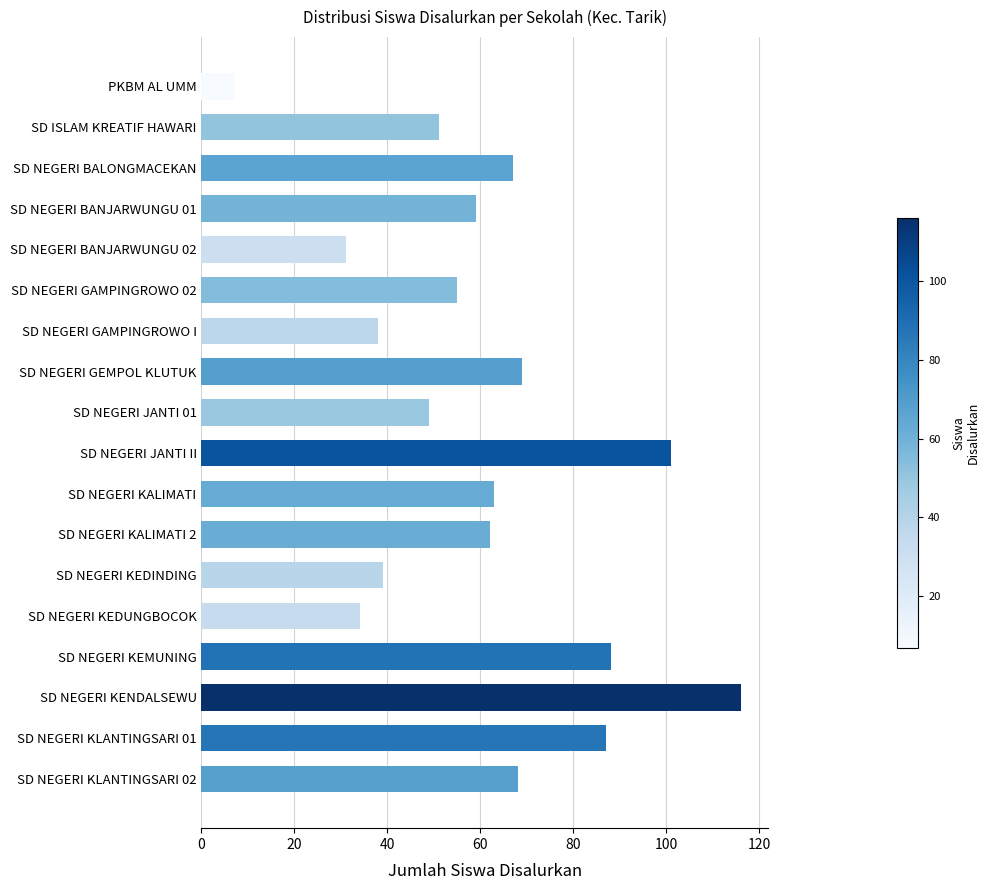

Reading bottom to top, list all the values displayed in this chart.

SD NEGERI KLANTINGSARI 02=68	SD NEGERI KLANTINGSARI 01=87	SD NEGERI KENDALSEWU=116	SD NEGERI KEMUNING=88	SD NEGERI KEDUNGBOCOK=34	SD NEGERI KEDINDING=39	SD NEGERI KALIMATI 2=62	SD NEGERI KALIMATI=63	SD NEGERI JANTI II=101	SD NEGERI JANTI 01=49	SD NEGERI GEMPOL KLUTUK=69	SD NEGERI GAMPINGROWO I=38	SD NEGERI GAMPINGROWO 02=55	SD NEGERI BANJARWUNGU 02=31	SD NEGERI BANJARWUNGU 01=59	SD NEGERI BALONGMACEKAN=67	SD ISLAM KREATIF HAWARI=51	PKBM AL UMM=7